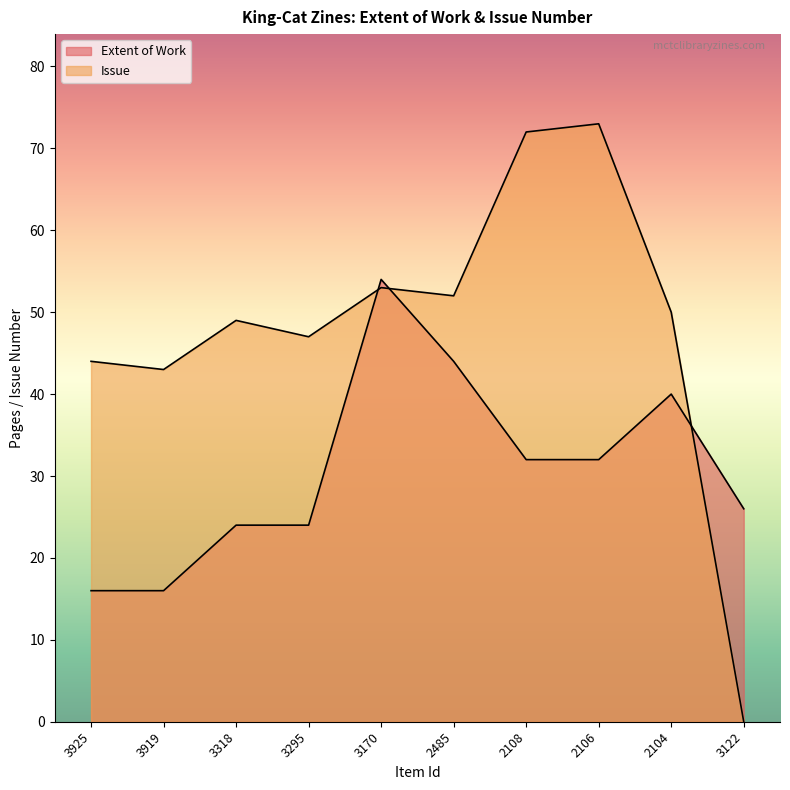

Count the number of categories in the chart.

10